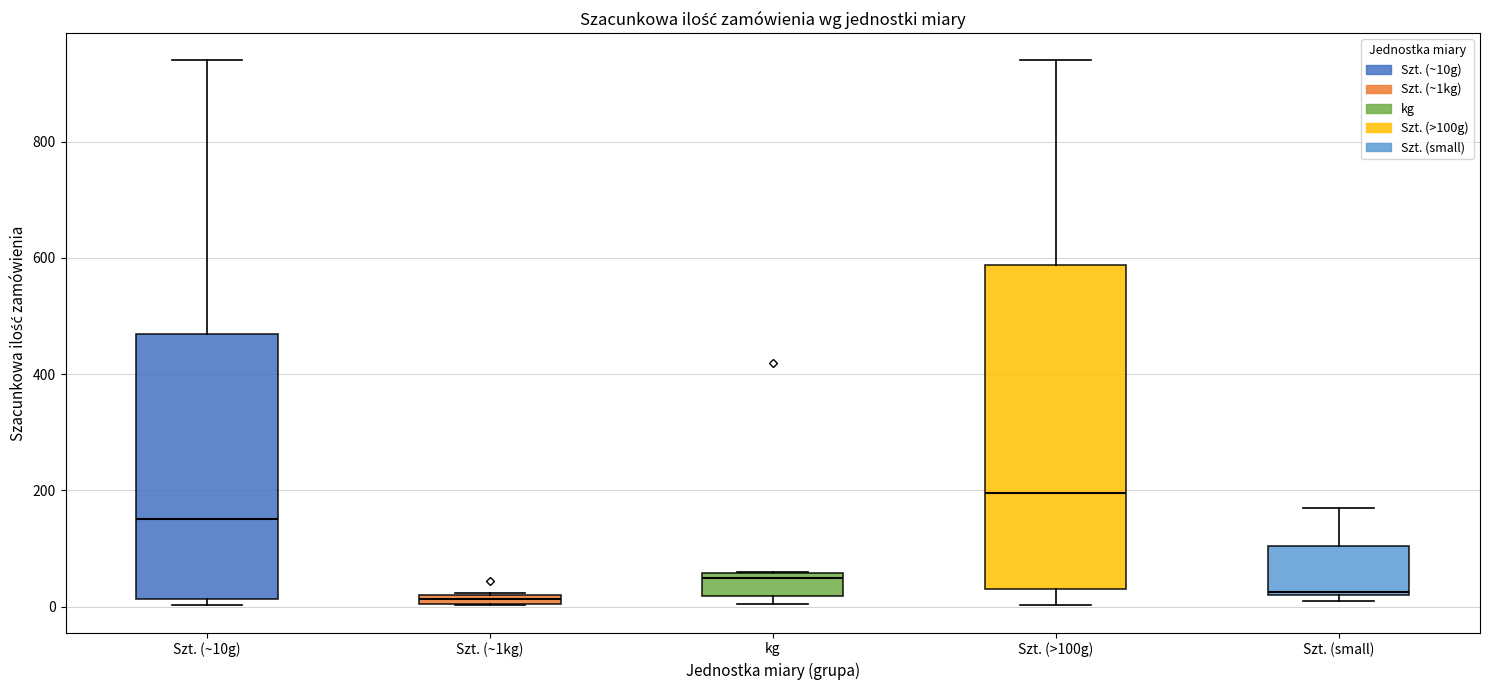

Where is the upper edge of the box for Szt. (small) on the y-axis? The values are not printed on the chart, so give them approximately, as read against the axis.

100